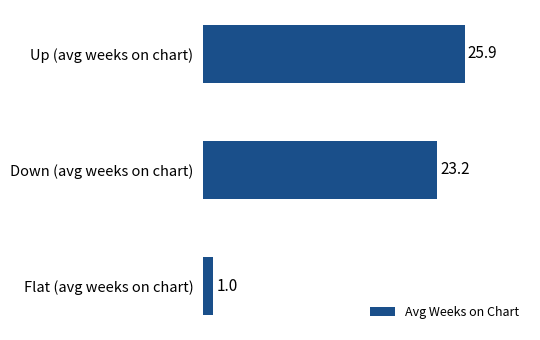

Between Down (avg weeks on chart) and Up (avg weeks on chart), which is larger?

Up (avg weeks on chart)